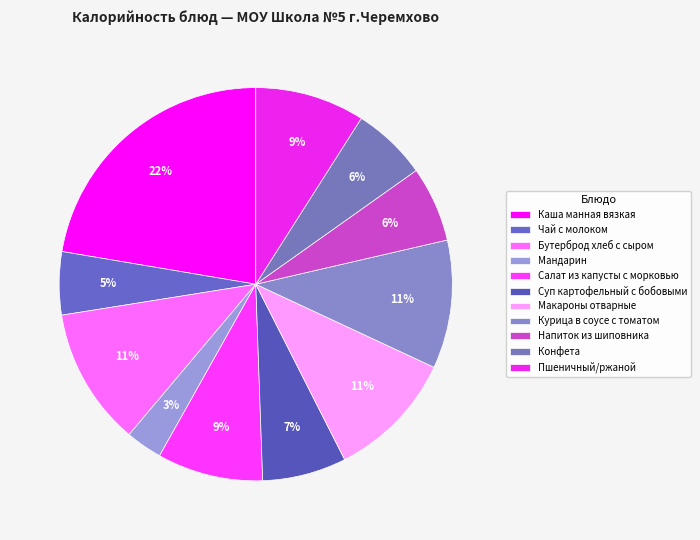

Does any single category account for the majority?

No